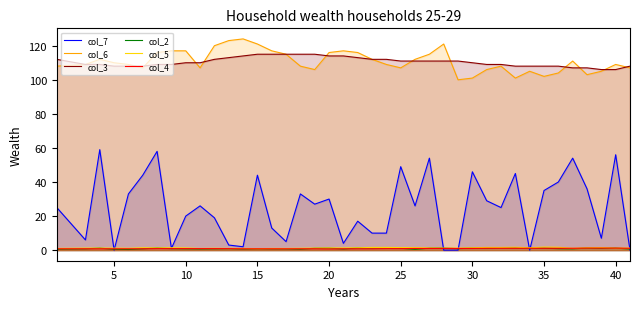

Count the number of categories in the chart.

40